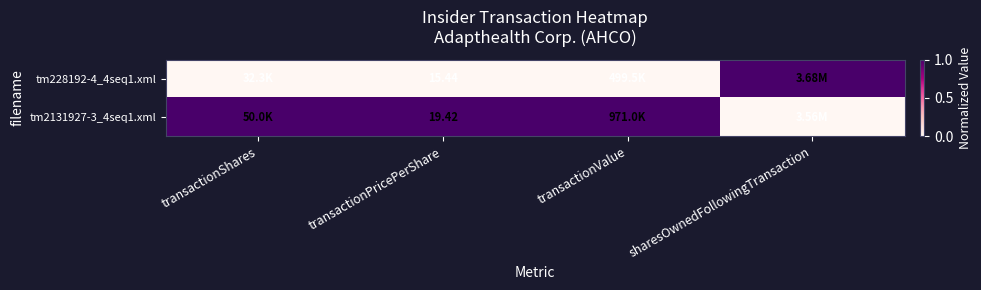

Is it true that tm2131927-3_4seq1.xml equals 1 at transactionValue?

True